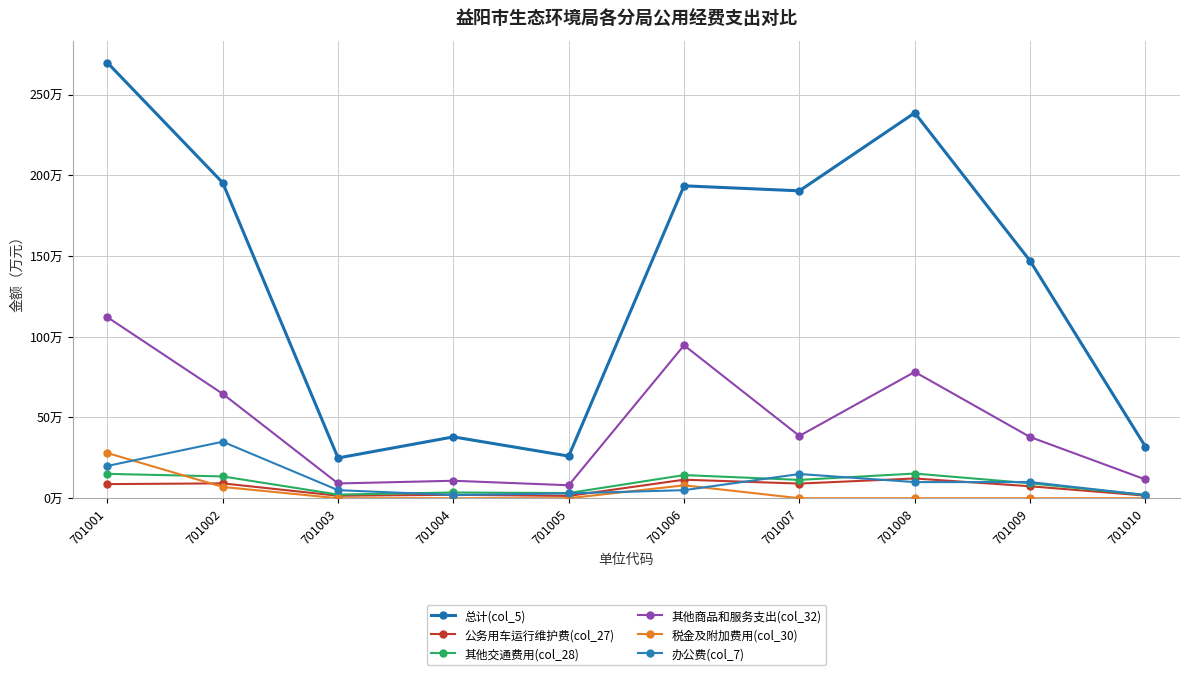

What is the total value across all series at 701007?

264.4